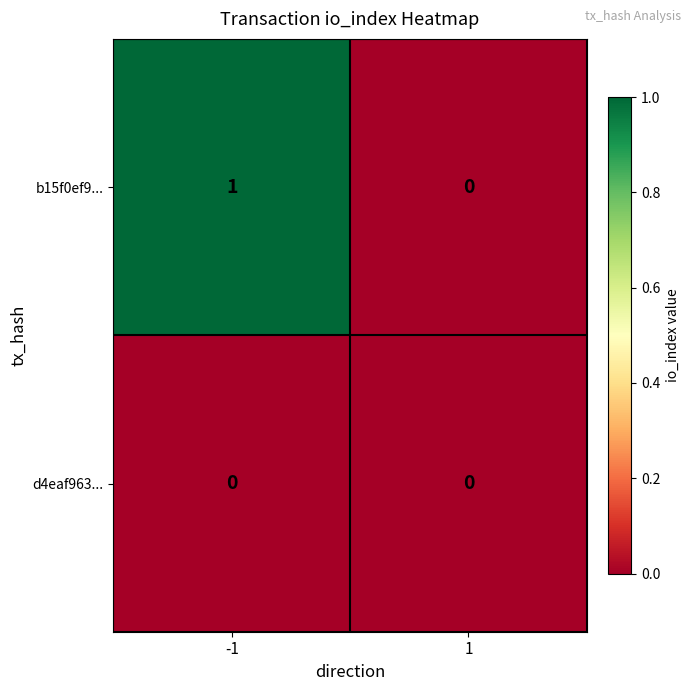

True or false: d4eaf963... has a value of 0 at 1.

True